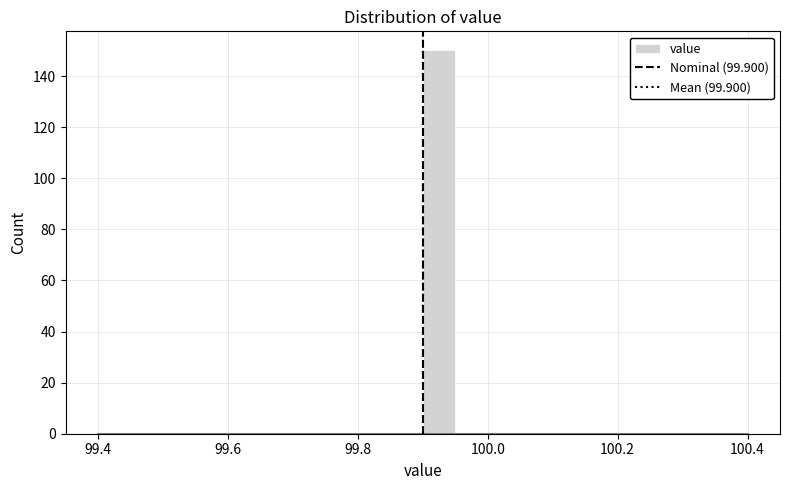

Read against the x-axis, roughly where is the centre of the tallest bar?

99.92